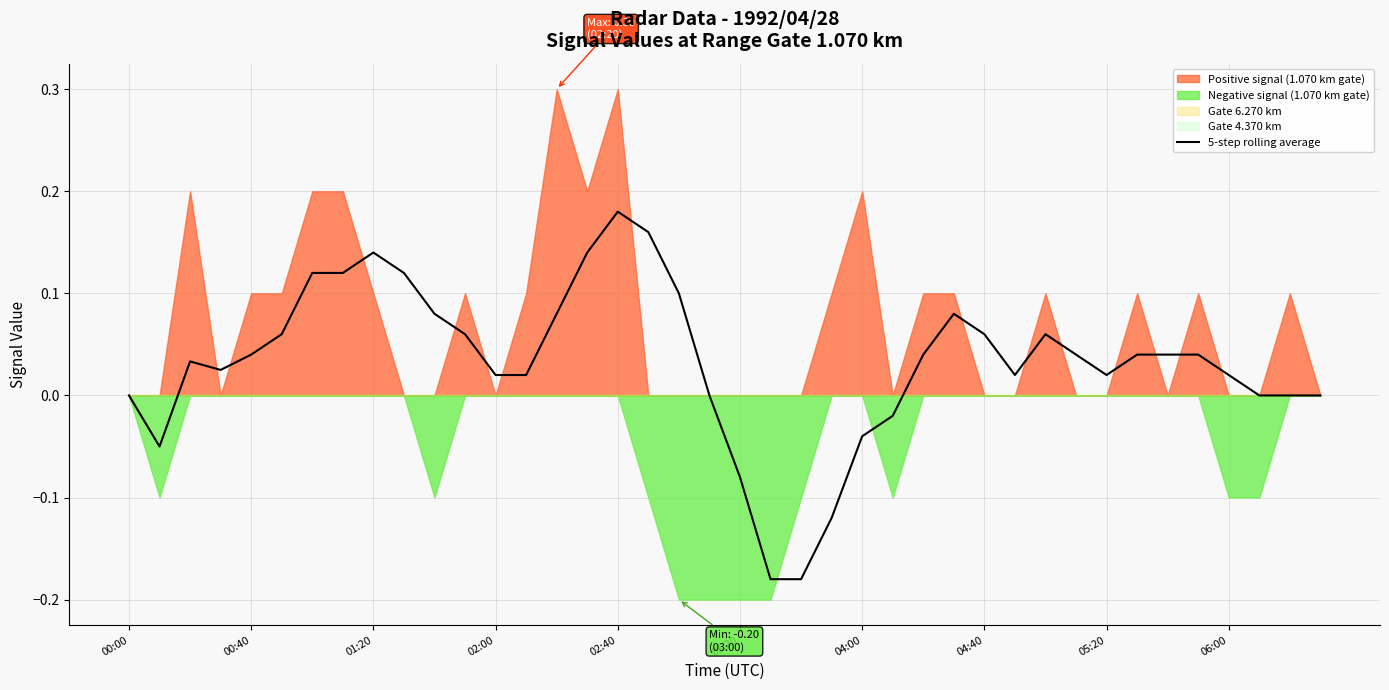

True or false: the data has more than 1 interior local peaks.

True